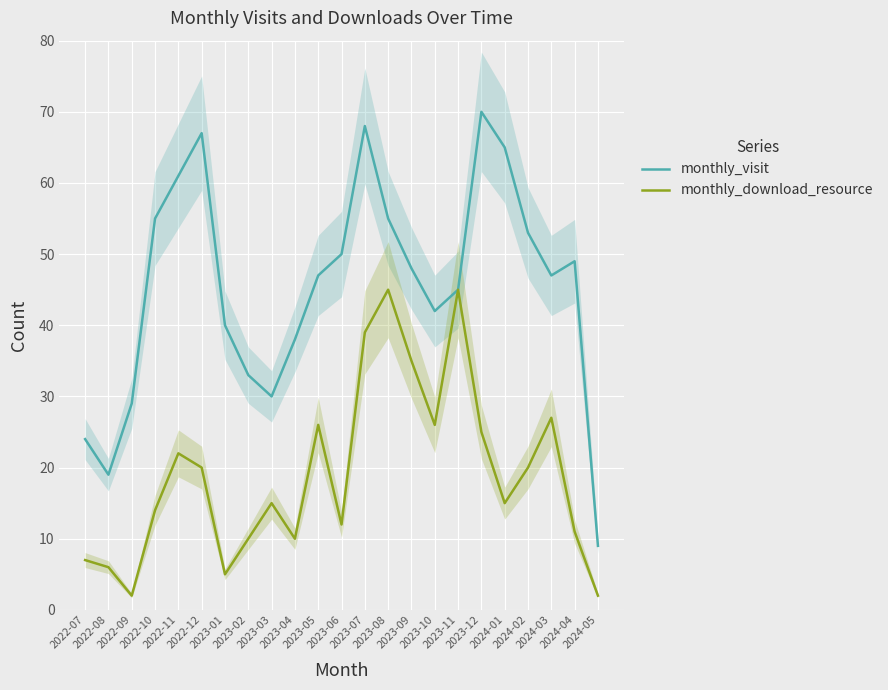

Where is the first local maximum for monthly_download_resource?

2022-11